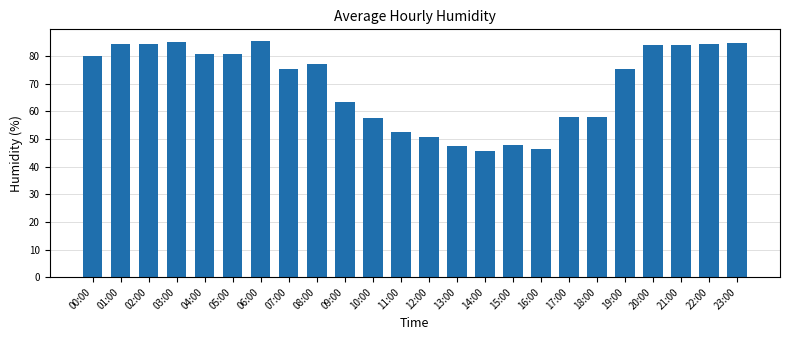

Which has a higher value, 09:00 or 02:00?

02:00